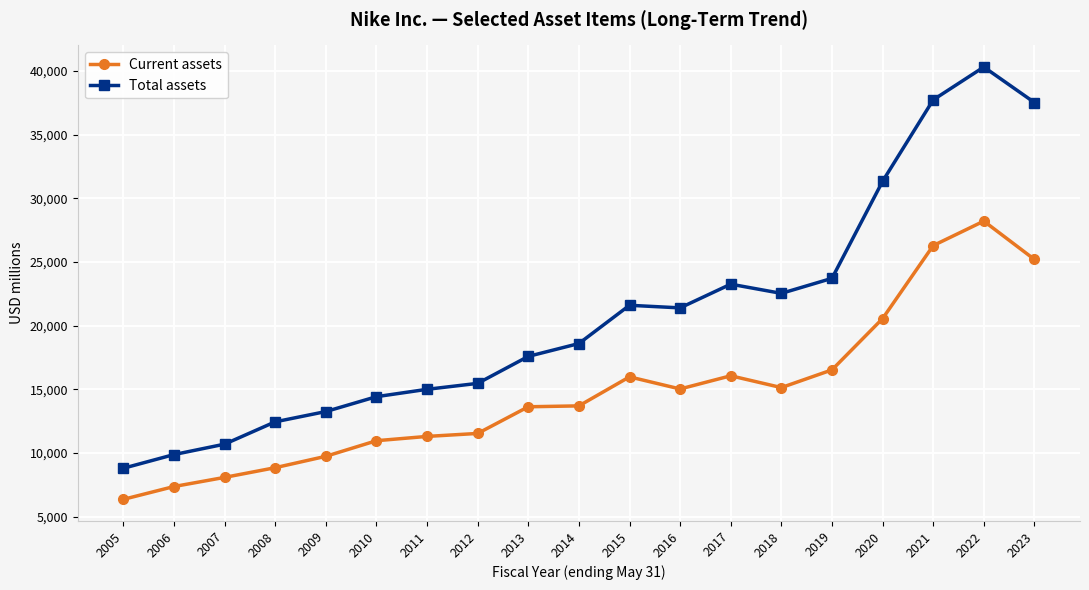

Rank the series at 2015 from lowest to highest value.

Current assets, Total assets